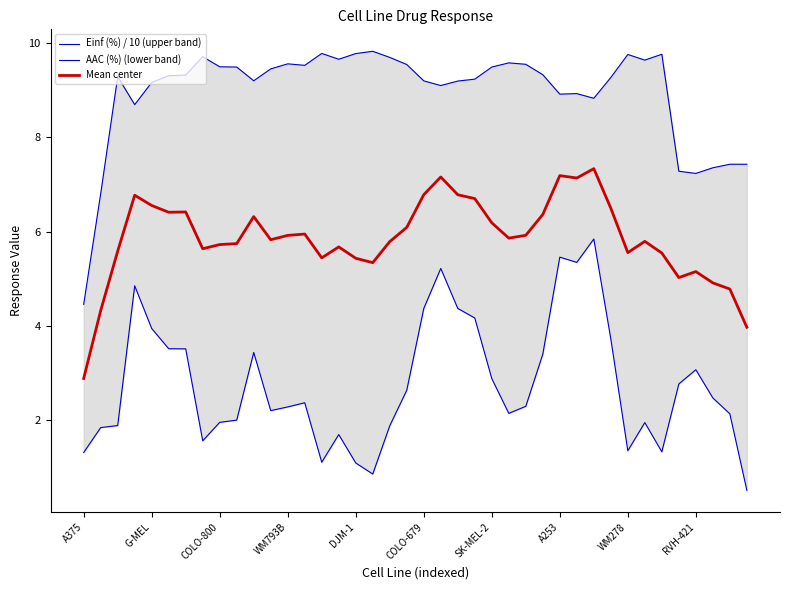

How many distinct data groups are displayed?

3